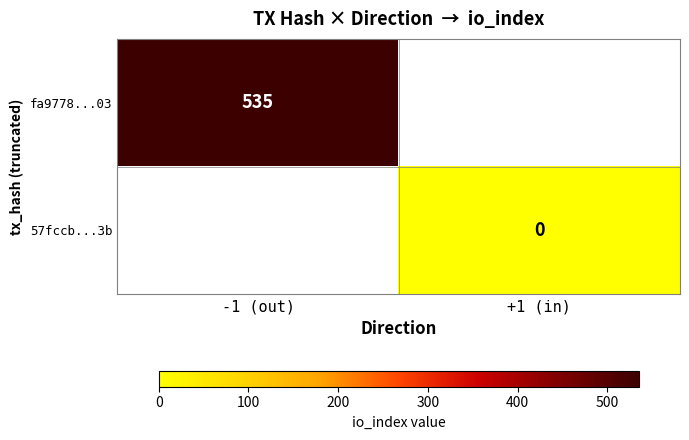

Which has a higher value, +1 (in) or -1 (out)?

-1 (out)